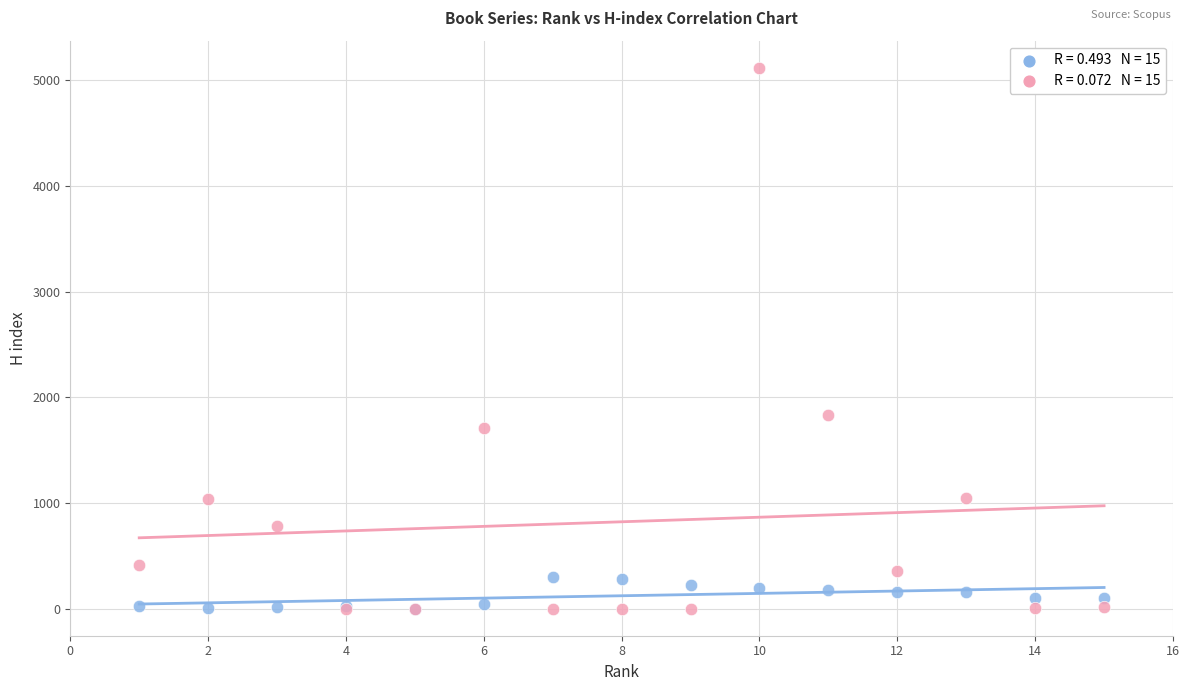

Across all series, what Y value is closest to 2560?

1834